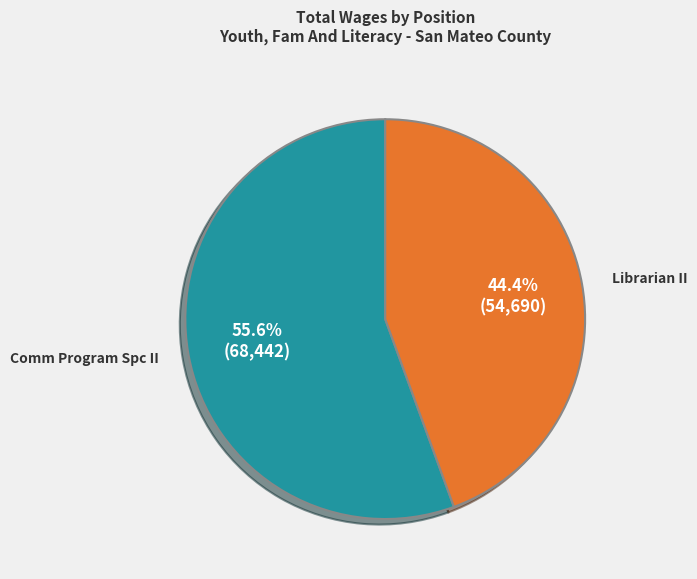

Is there any slice that represents more than half of the pie?

Yes